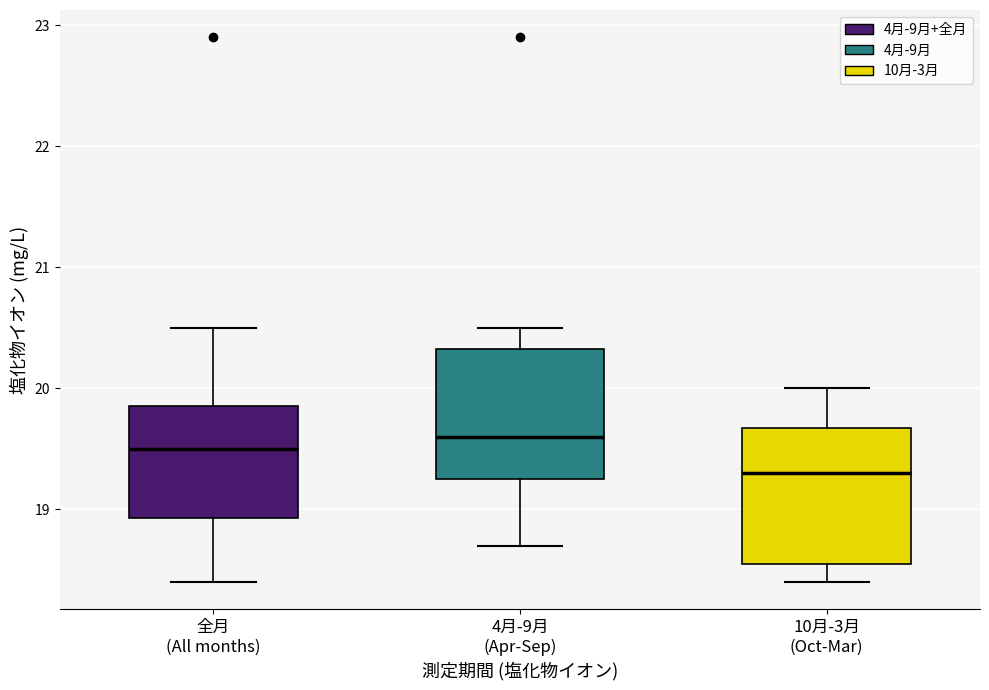

Reading left to right, transcribe this box plot: for each box, give where its median line is, the range the box spans, and where its two whiskers end, as read against the y-axis. The values are not printed on the chart, so give them approximately, as read against the axis.

全月 (All months): median 19.5, box 18.9 to 19.9, whiskers 18.4 to 20.5
4月-9月 (Apr-Sep): median 19.6, box 19.3 to 20.3, whiskers 18.7 to 20.5
10月-3月 (Oct-Mar): median 19.3, box 18.6 to 19.7, whiskers 18.4 to 20.0